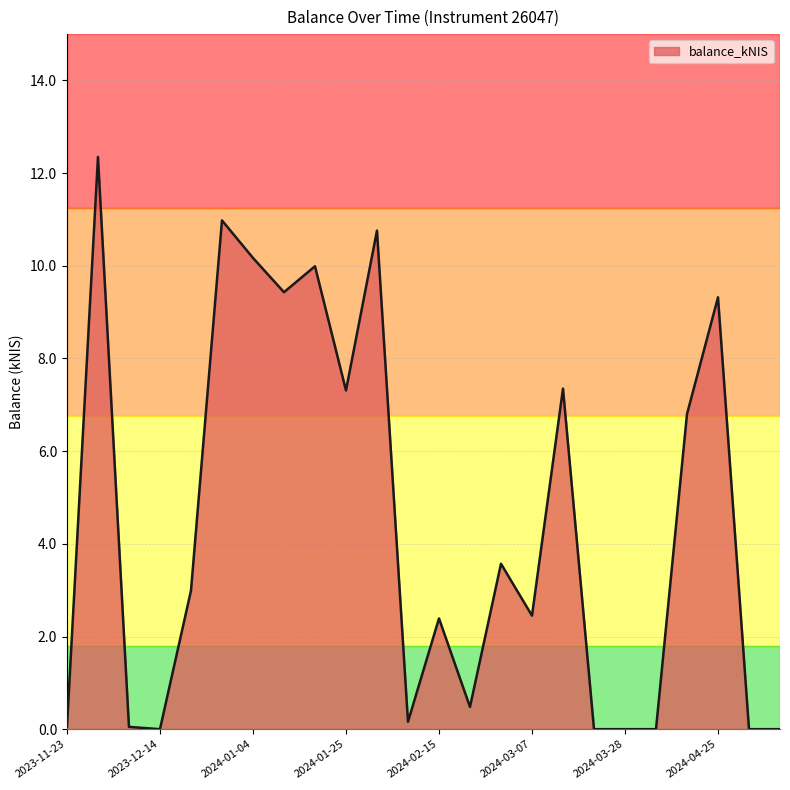

Does the chart display data point markers on the line(s)?

No